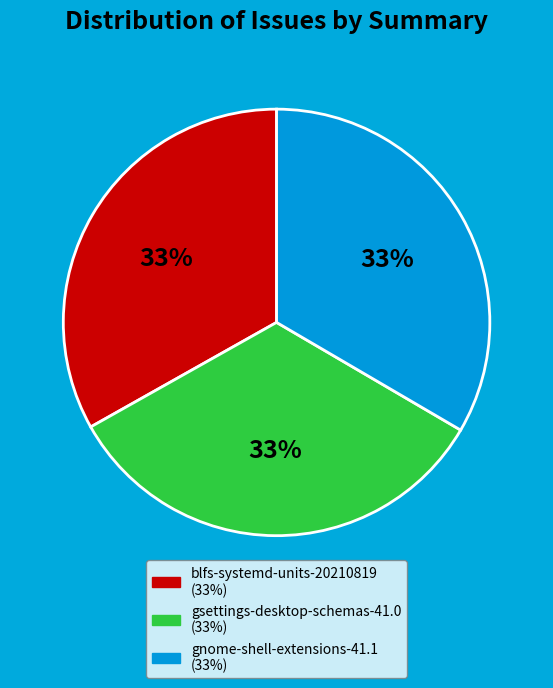

Count the number of slices in the pie.

3